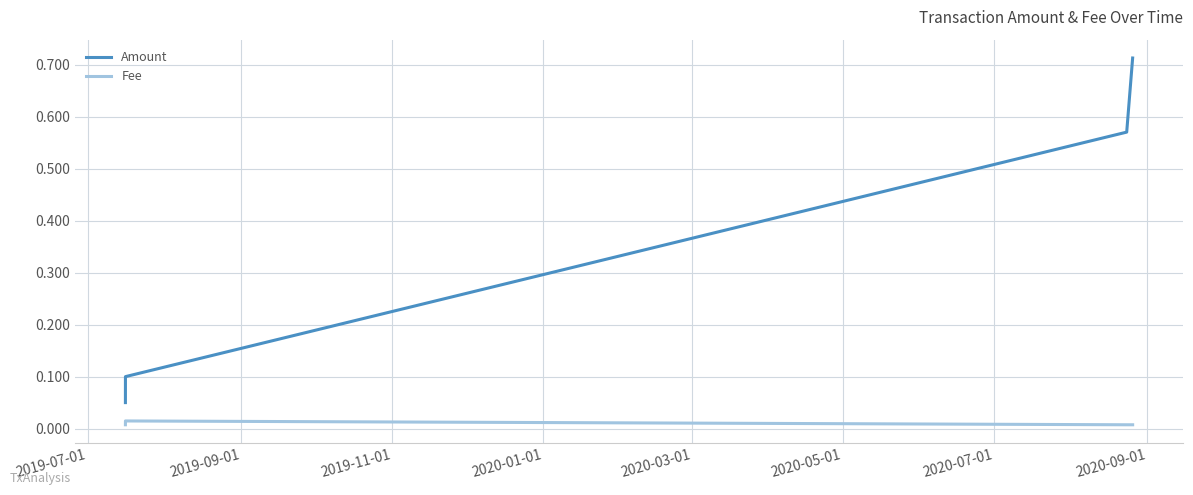

True or false: Amount has more than 2 interior local peaks.

False